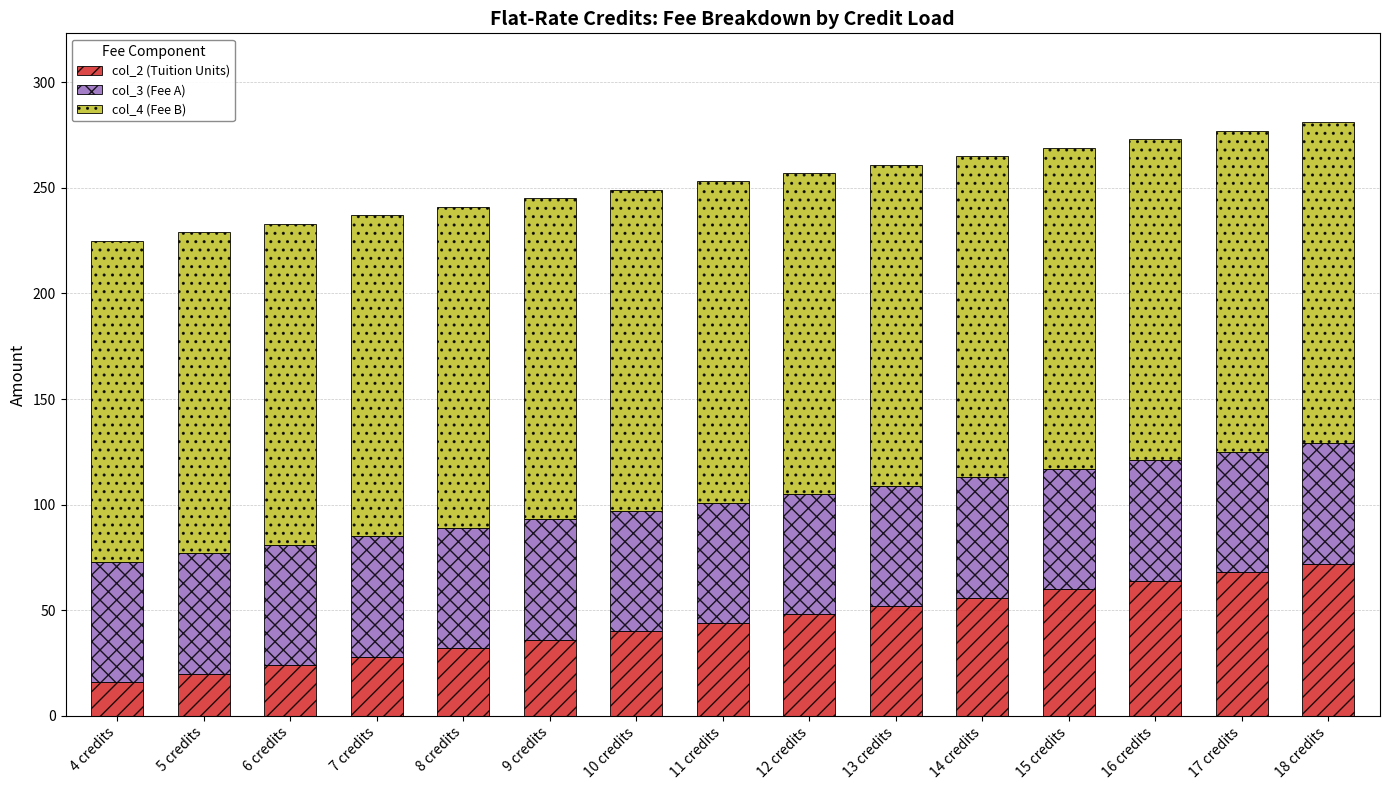

What is the difference between the maximum and minimum values in the col_2 (Tuition Units) series?

56